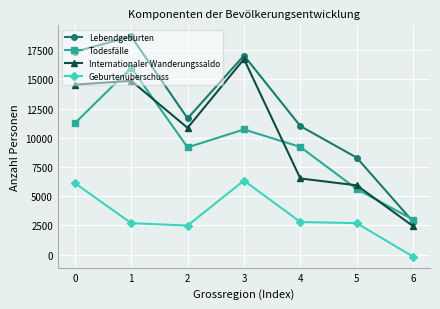

Which series changed the most between 2 and 6?

Lebendgeburten